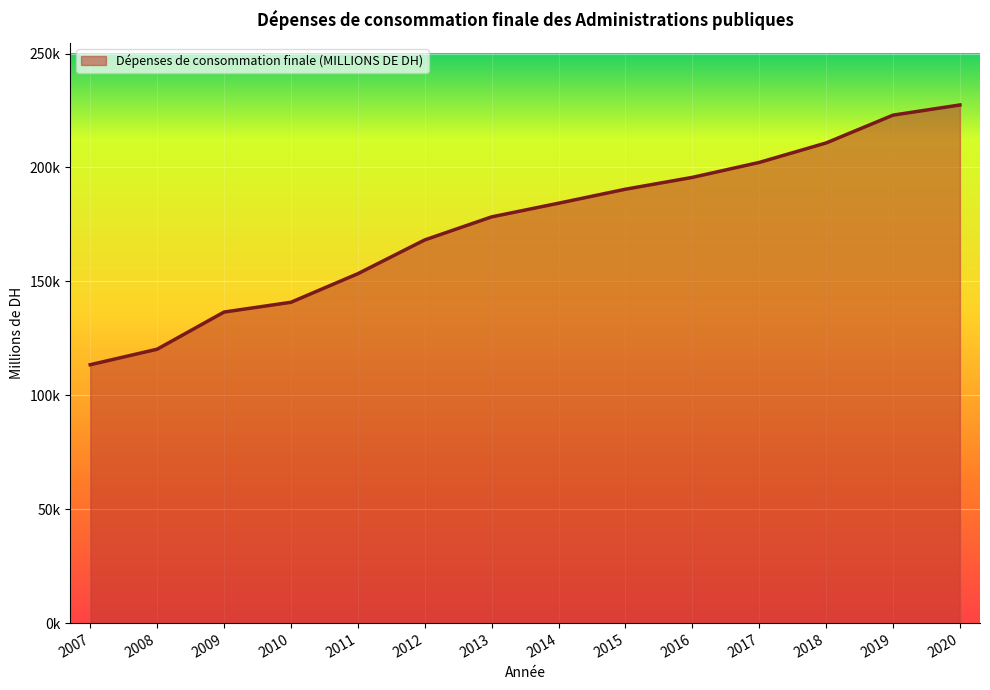

Reading left to right, list all the values displayed in this chart.

113412	120214	136522	140823	153360	168190	178309	184303	190450	195644	202208	210758	222967	227440